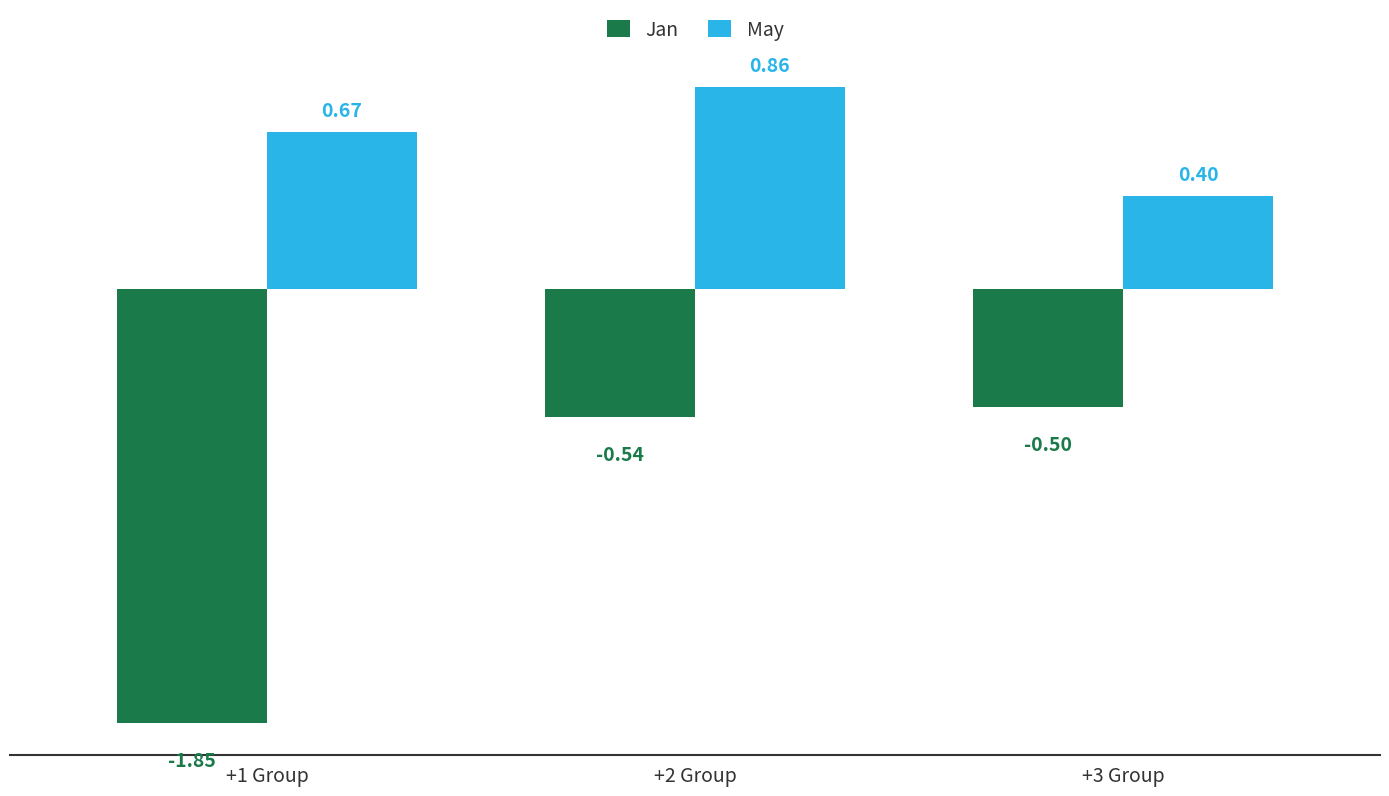

What are all the series names shown in the legend?

Jan, May